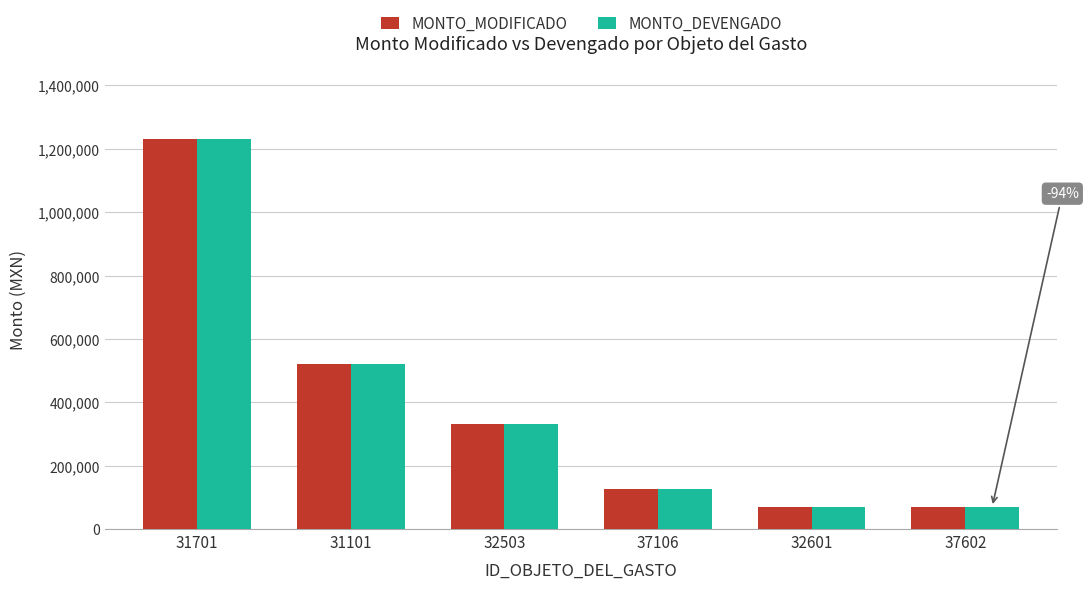

Is the value of MONTO_DEVENGADO at 31701 greater than the value of MONTO_MODIFICADO at 32503?

Yes